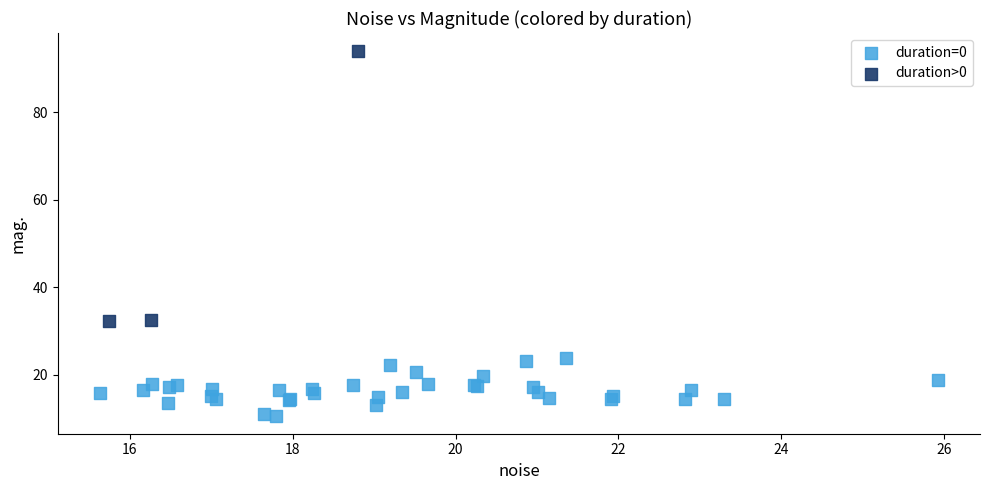

Which series contains the lowest Y value?

duration=0